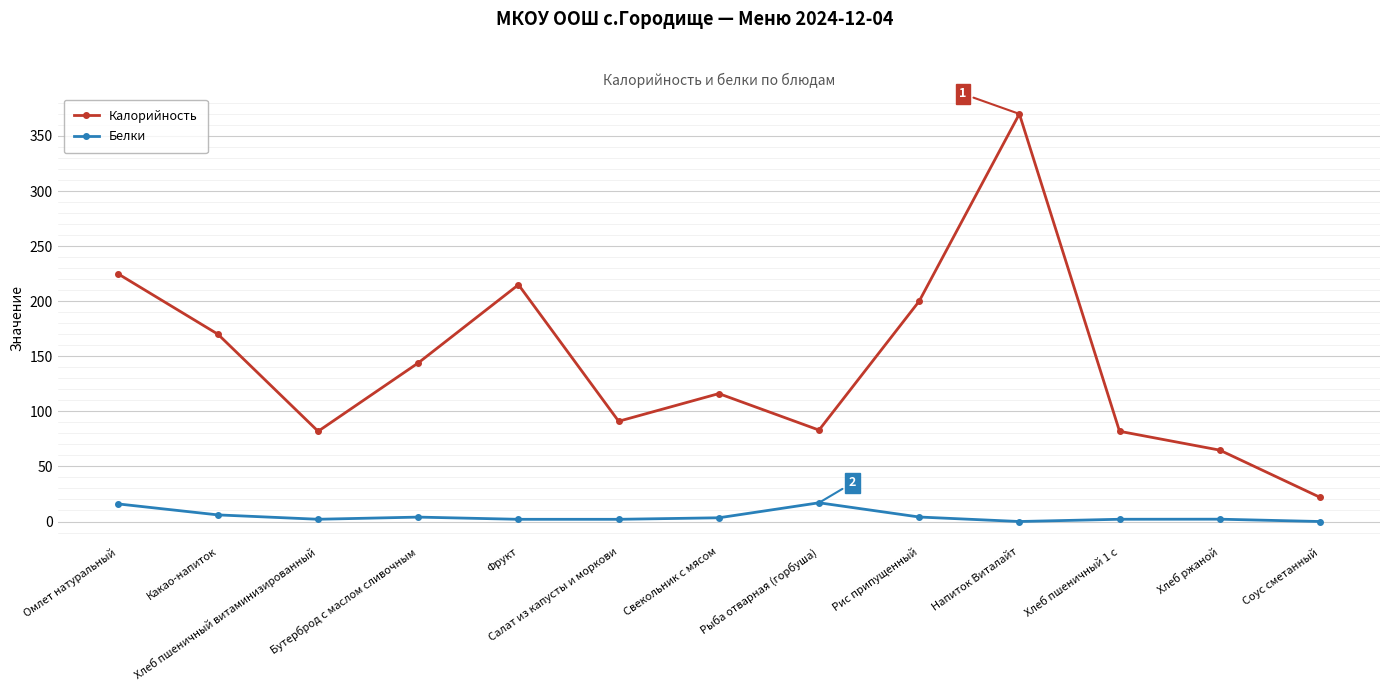

Is the value of Калорийность at Салат из капусты и моркови greater than the value of Белки at Какао-напиток?

Yes